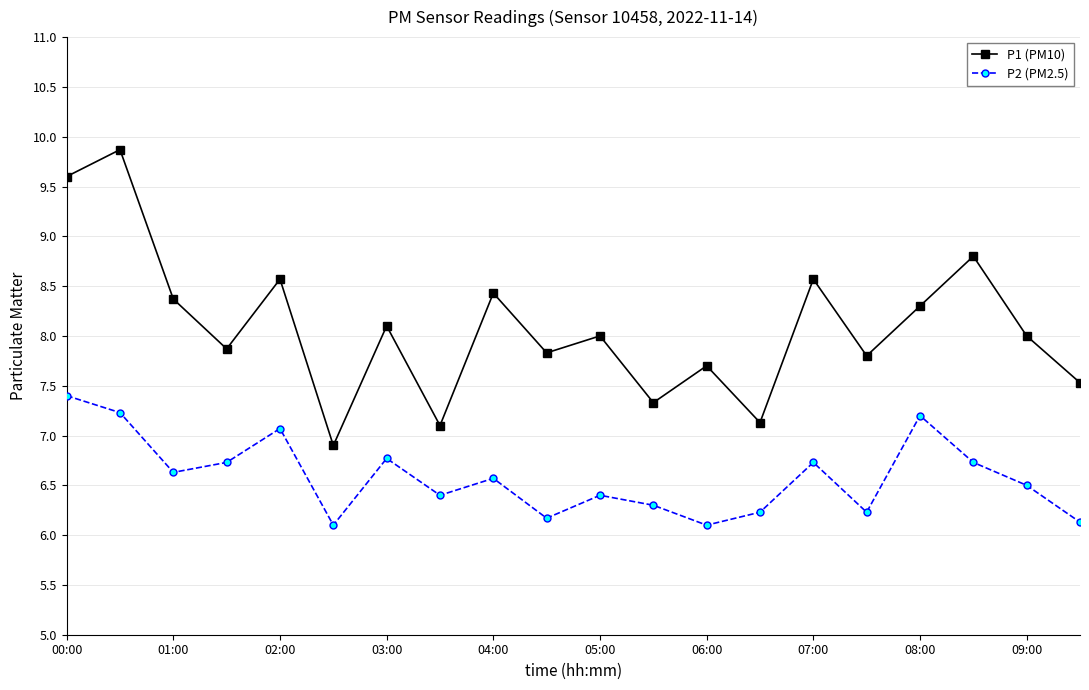

Which series has the widest spread of values?

P1 (PM10)